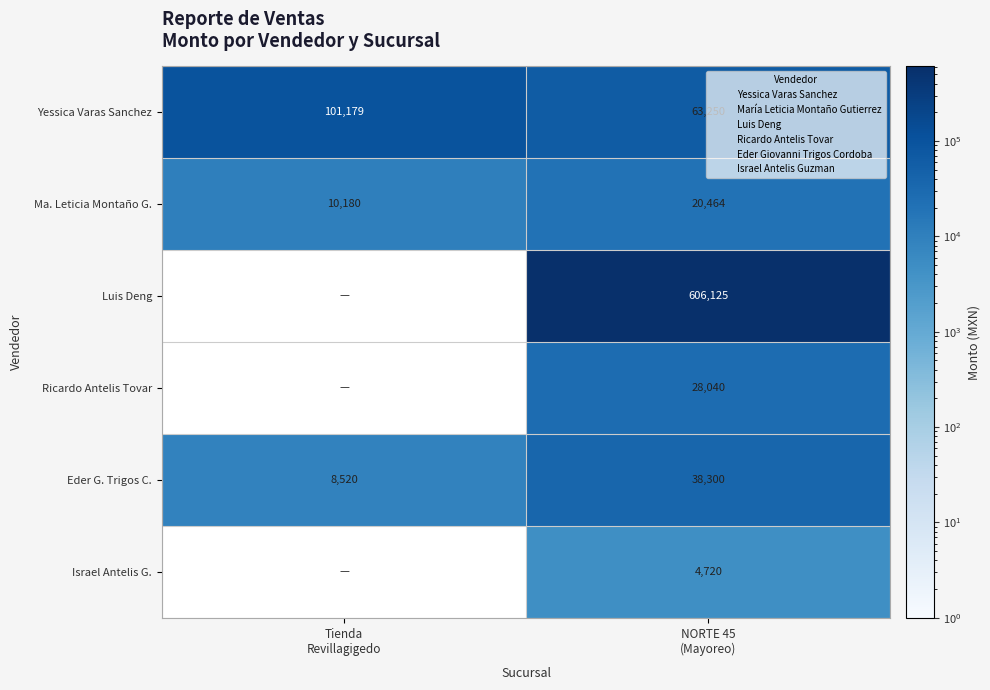

At how many categories does at least one series exceed 83614?

2